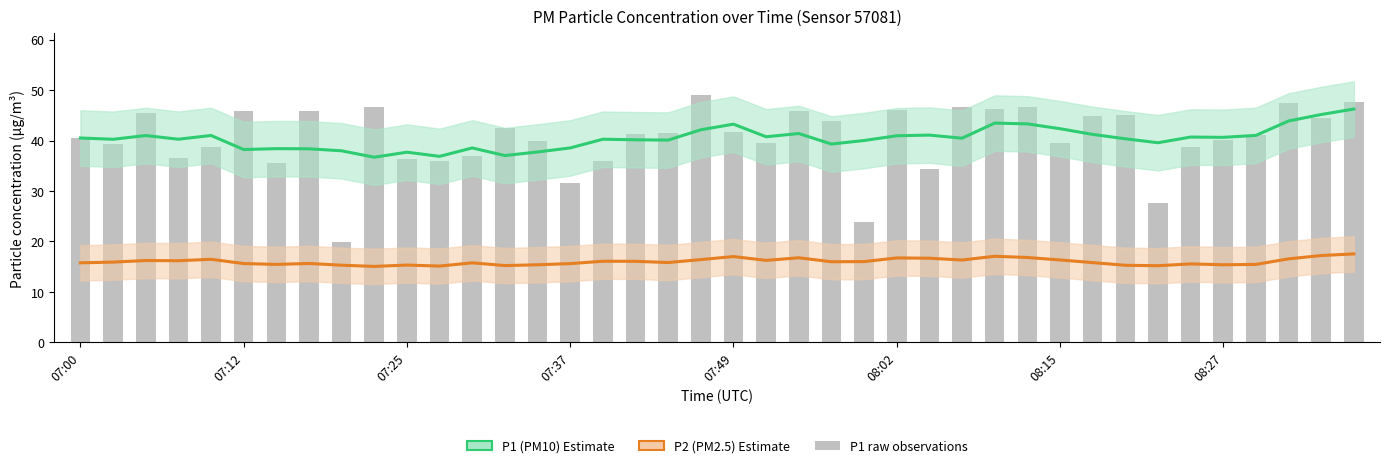

Reading left to right, extract all data points from this chart.

P1 (PM10) Estimate: 40.5	40.3	41.0	40.3	41.0	38.2	38.4	38.4	38.0	36.7	37.7	36.9	38.5	37.0	37.7	38.5	40.3	40.2	40.1	42.1	43.3	40.8	41.4	39.3	40.0	41.0	41.1	40.5	43.5	43.3	42.4	41.2	40.4	39.6	40.7	40.6	41.0	43.9	45.2	46.3
P2 (PM2.5) Estimate: 15.8	15.9	16.2	16.2	16.5	15.6	15.4	15.6	15.3	15.0	15.3	15.1	15.8	15.2	15.4	15.6	16.1	16.1	15.8	16.4	17.0	16.2	16.8	16.0	16.0	16.7	16.7	16.3	17.1	16.8	16.3	15.8	15.3	15.2	15.5	15.4	15.4	16.5	17.2	17.5
P1 raw: 40.6	39.3	45.4	36.5	38.8	45.8	35.5	45.8	19.8	46.6	36.3	36.0	36.9	42.5	40.0	31.5	36.0	41.3	41.6	49.0	41.7	39.6	45.8	43.8	23.8	46.1	34.4	46.6	46.2	46.7	39.5	44.8	45.0	27.7	38.7	40.1	41.2	47.4	44.4	47.7